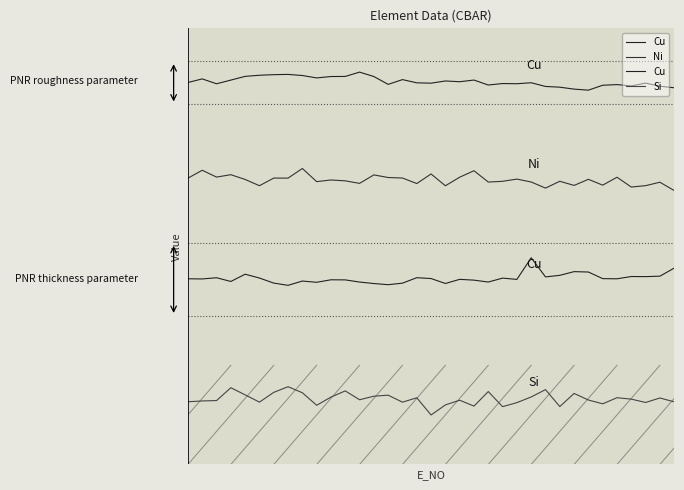

Is the value of Ni at 22 greater than the value of Si at 33?

Yes